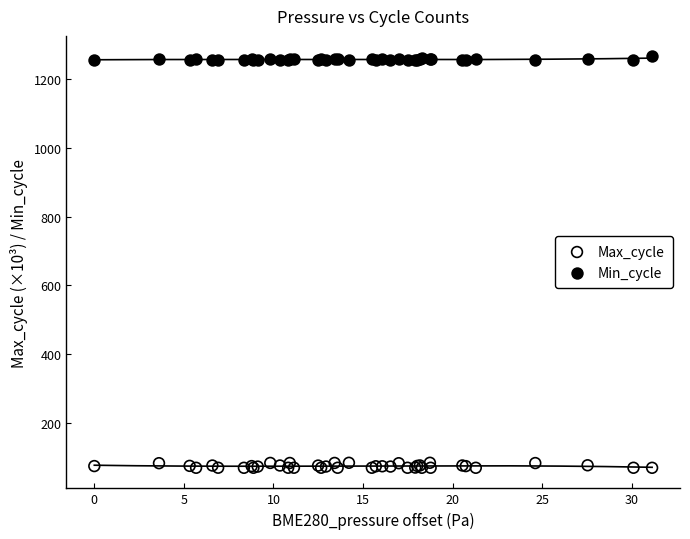

Which series contains the highest Y value?

Min_cycle